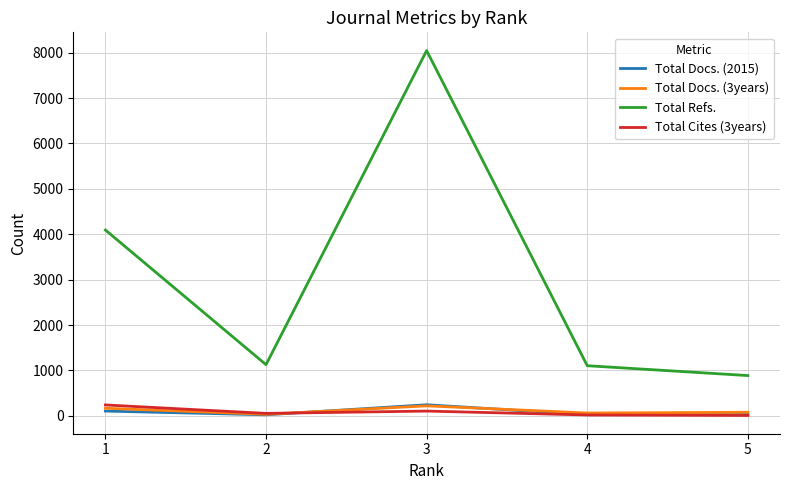

What is the maximum value shown in the chart?

8045